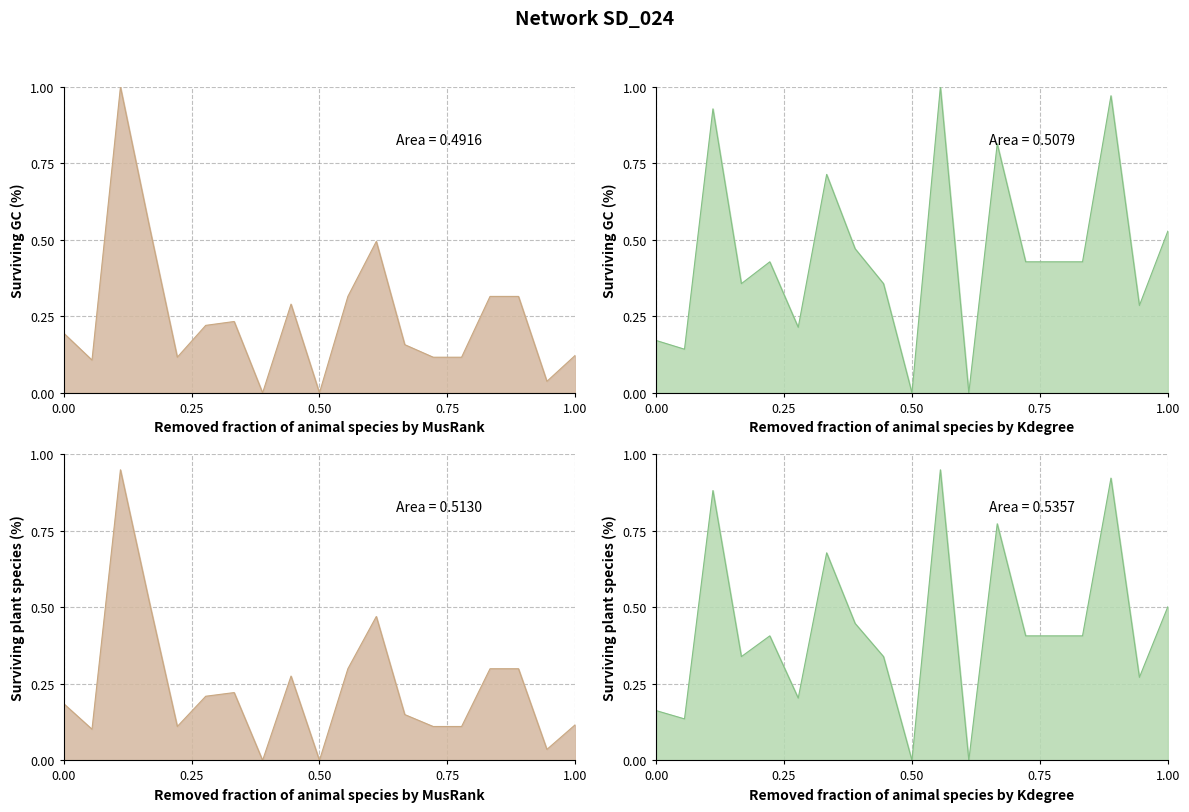

Reading right to left, list all the values displayed in this chart.

0.5	0.3	1.0	0.4	0.4	0.4	0.8	0.0	1.0	0.0	0.4	0.5	0.7	0.2	0.4	0.4	0.9	0.1	0.2